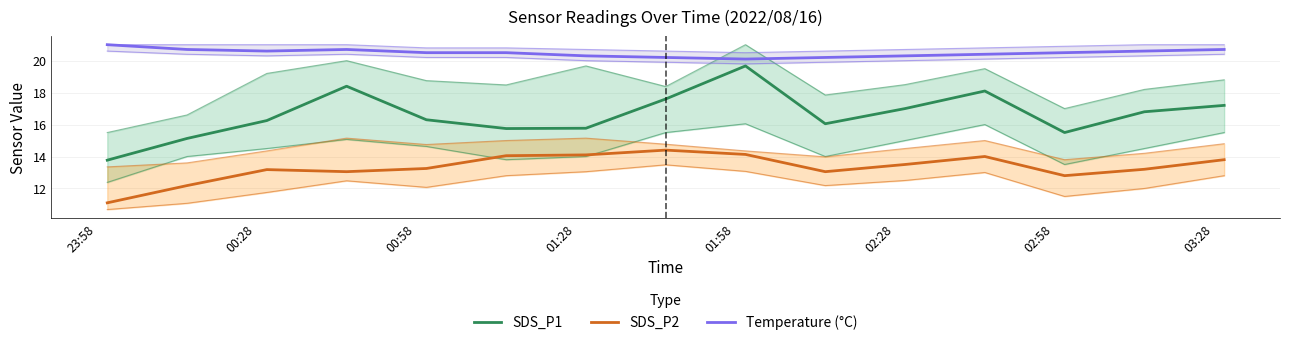

What is the difference between the second highest and second lowest values in the Temperature (°C) series?

0.5